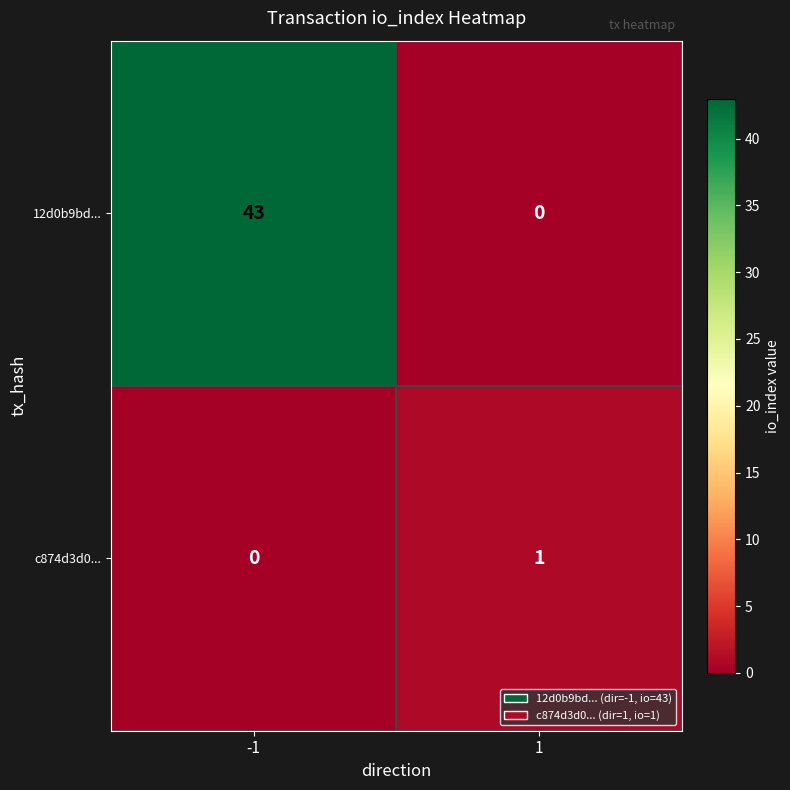

How many data points does each series have?

2